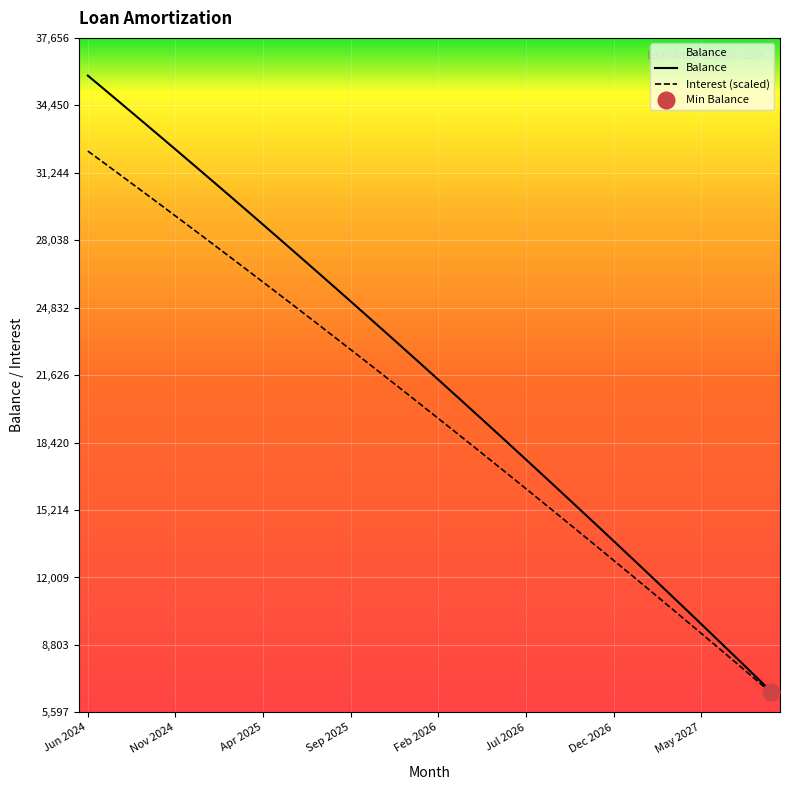

What is the lowest value of the Interest (scaled) series?

6526.7